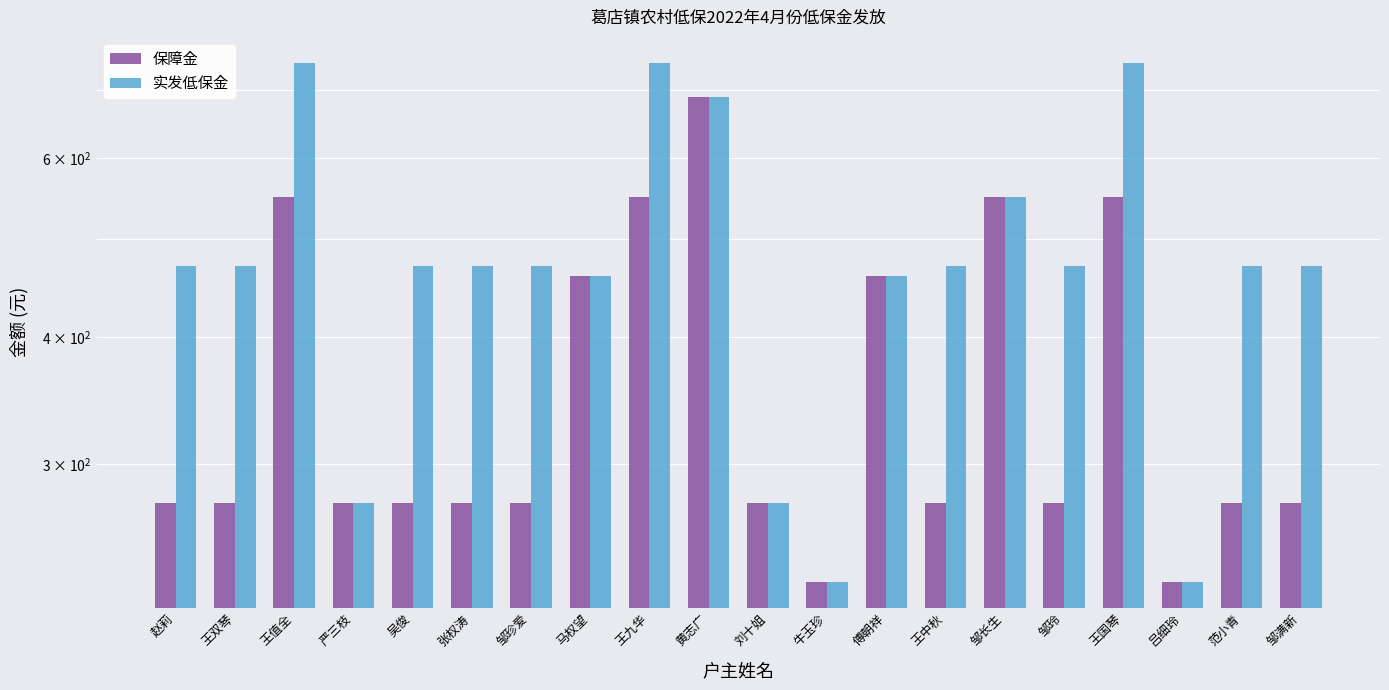

How many values in the 实发低保金 series are below 470?

6